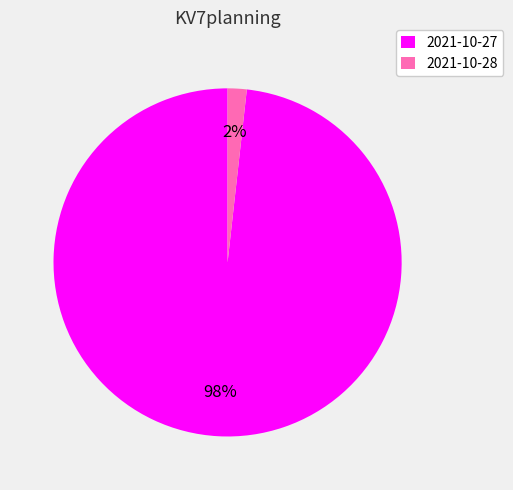

How many segments does this pie chart have?

2